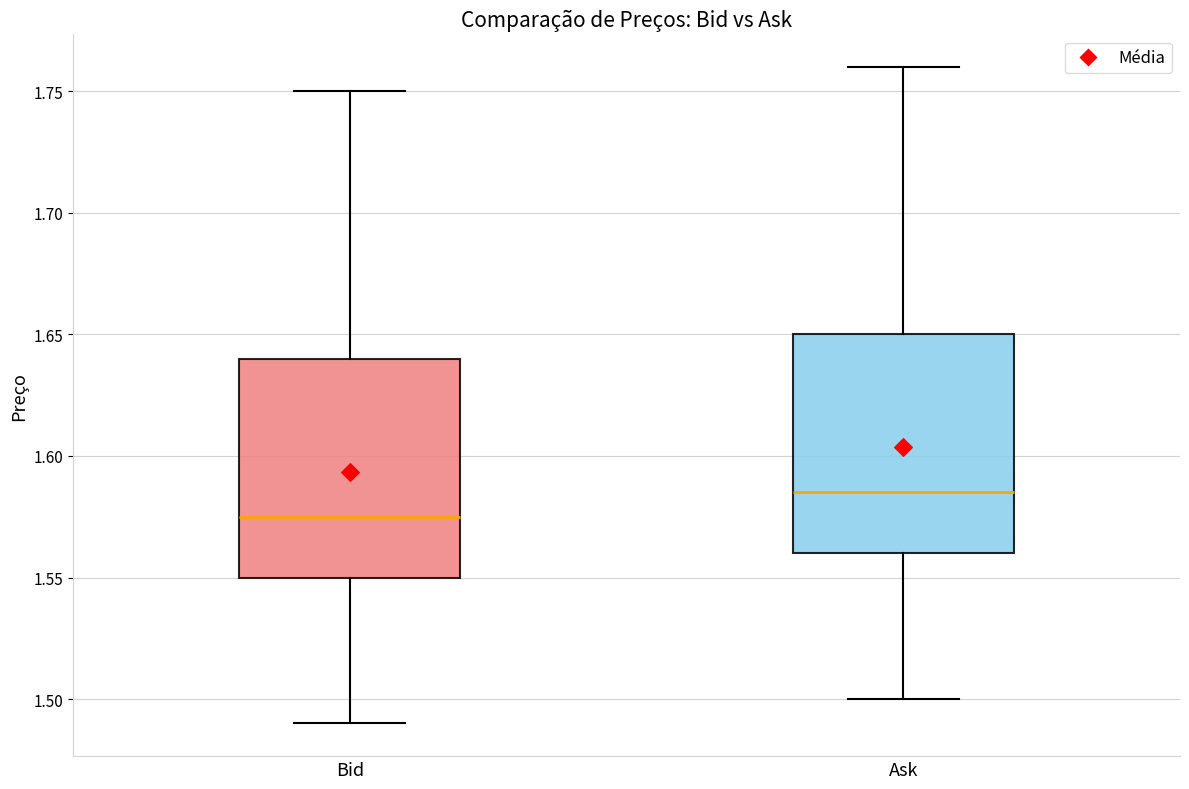

Reading left to right, read every box against the y-axis: the position of its median line, the range the box covers, and the ends of its whiskers. The values are not printed on the chart, so give them approximately, as read against the axis.

Bid: median 1.575, box 1.550 to 1.640, whiskers 1.490 to 1.750
Ask: median 1.585, box 1.560 to 1.650, whiskers 1.500 to 1.760